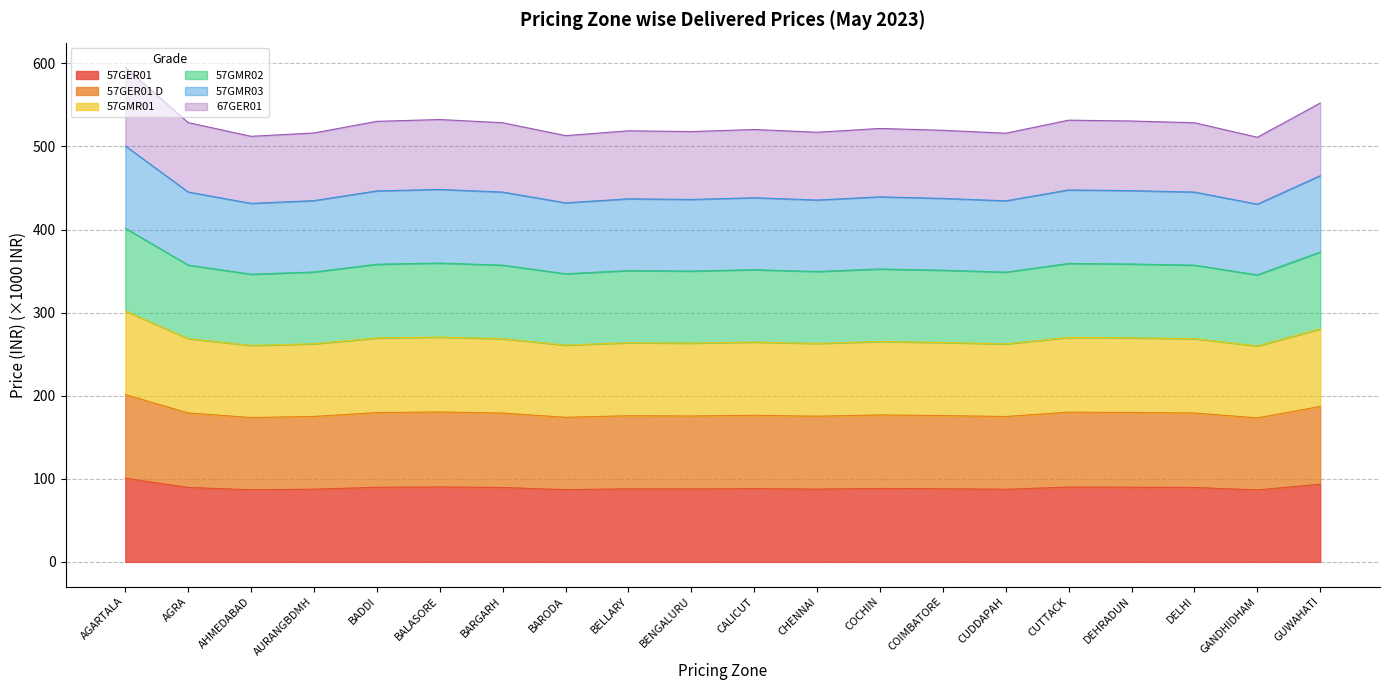

True or false: 57GER01 D and 57GMR02 intersect in this chart.

False